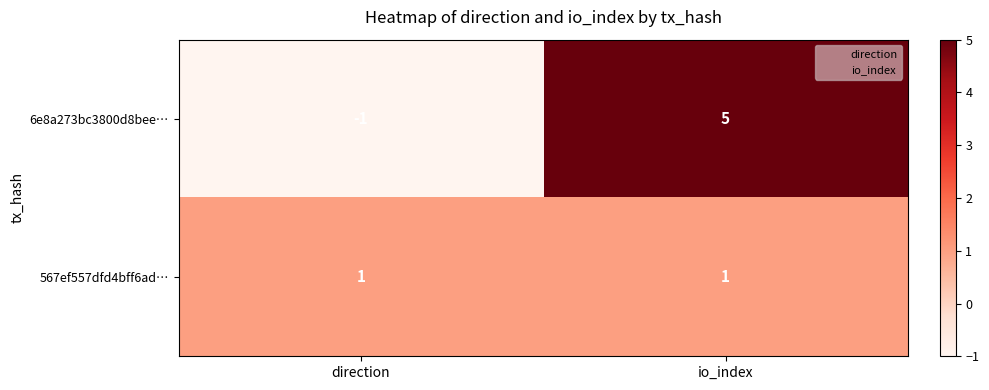

Reading right to left, transcribe all the data shown in this chart.

6e8a273bc3800d8bee…: io_index=5	direction=-1
567ef557dfd4bff6ad…: io_index=1	direction=1